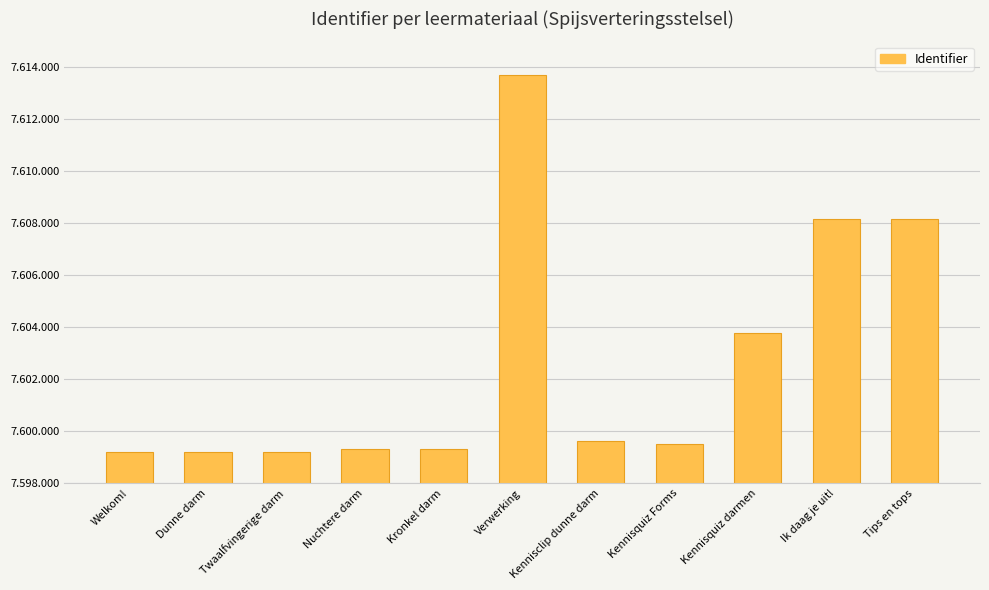

List the labels in order of value, largest first.

Verwerking, Tips en tops, Ik daag je uit!, Kennisquiz darmen, Kennisclip dunne darm, Kennisquiz Forms, Kronkel darm, Nuchtere darm, Twaalfvingerige darm, Dunne darm, Welkom!